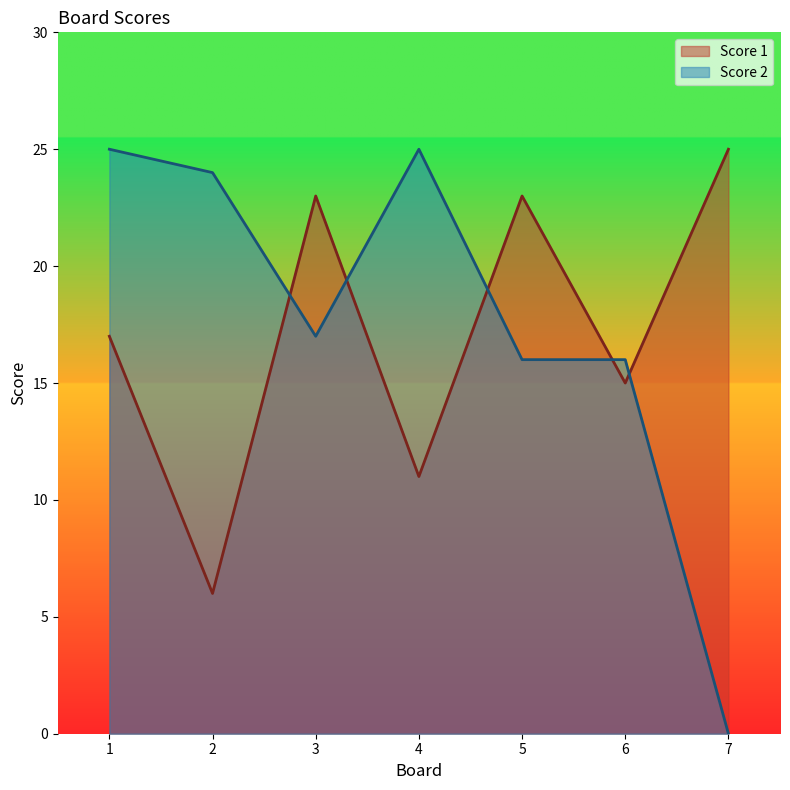

In Score 2, how many points are lower than both neighbors (excluding endpoints)?

1